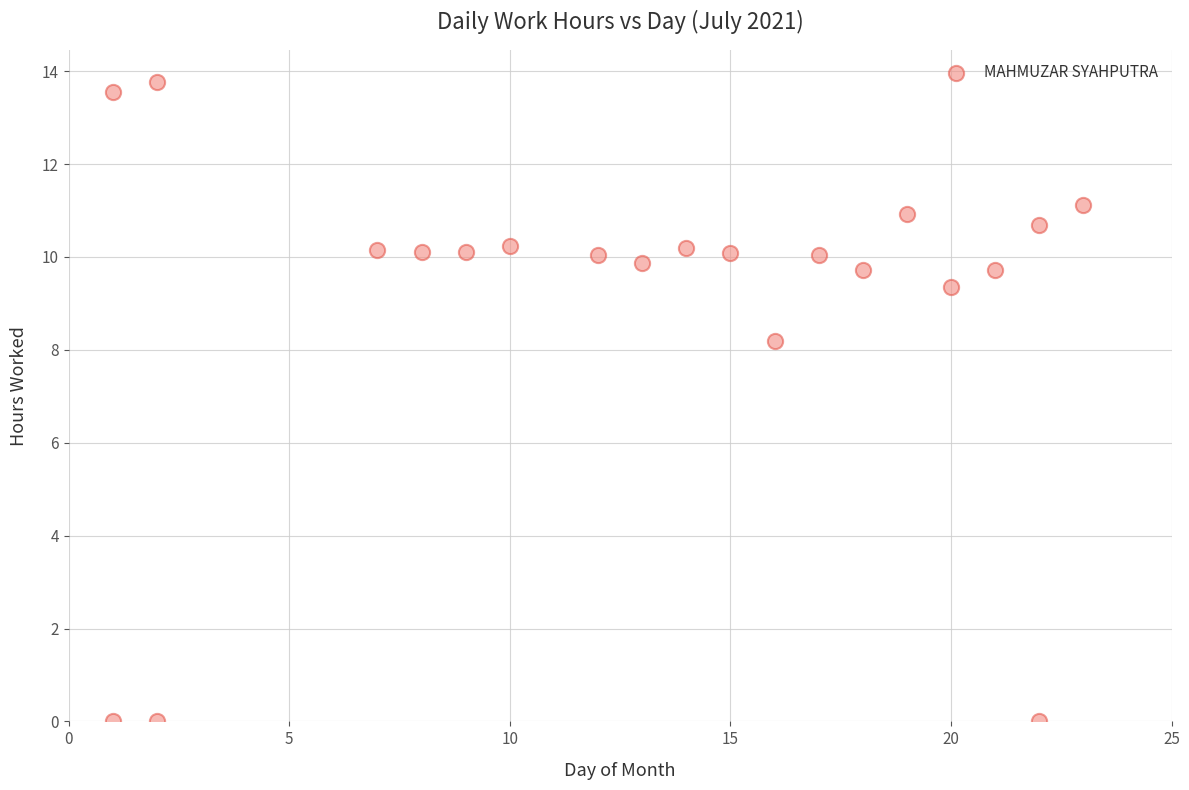

What Y value in the scatter plot is closest to 6?

8.2